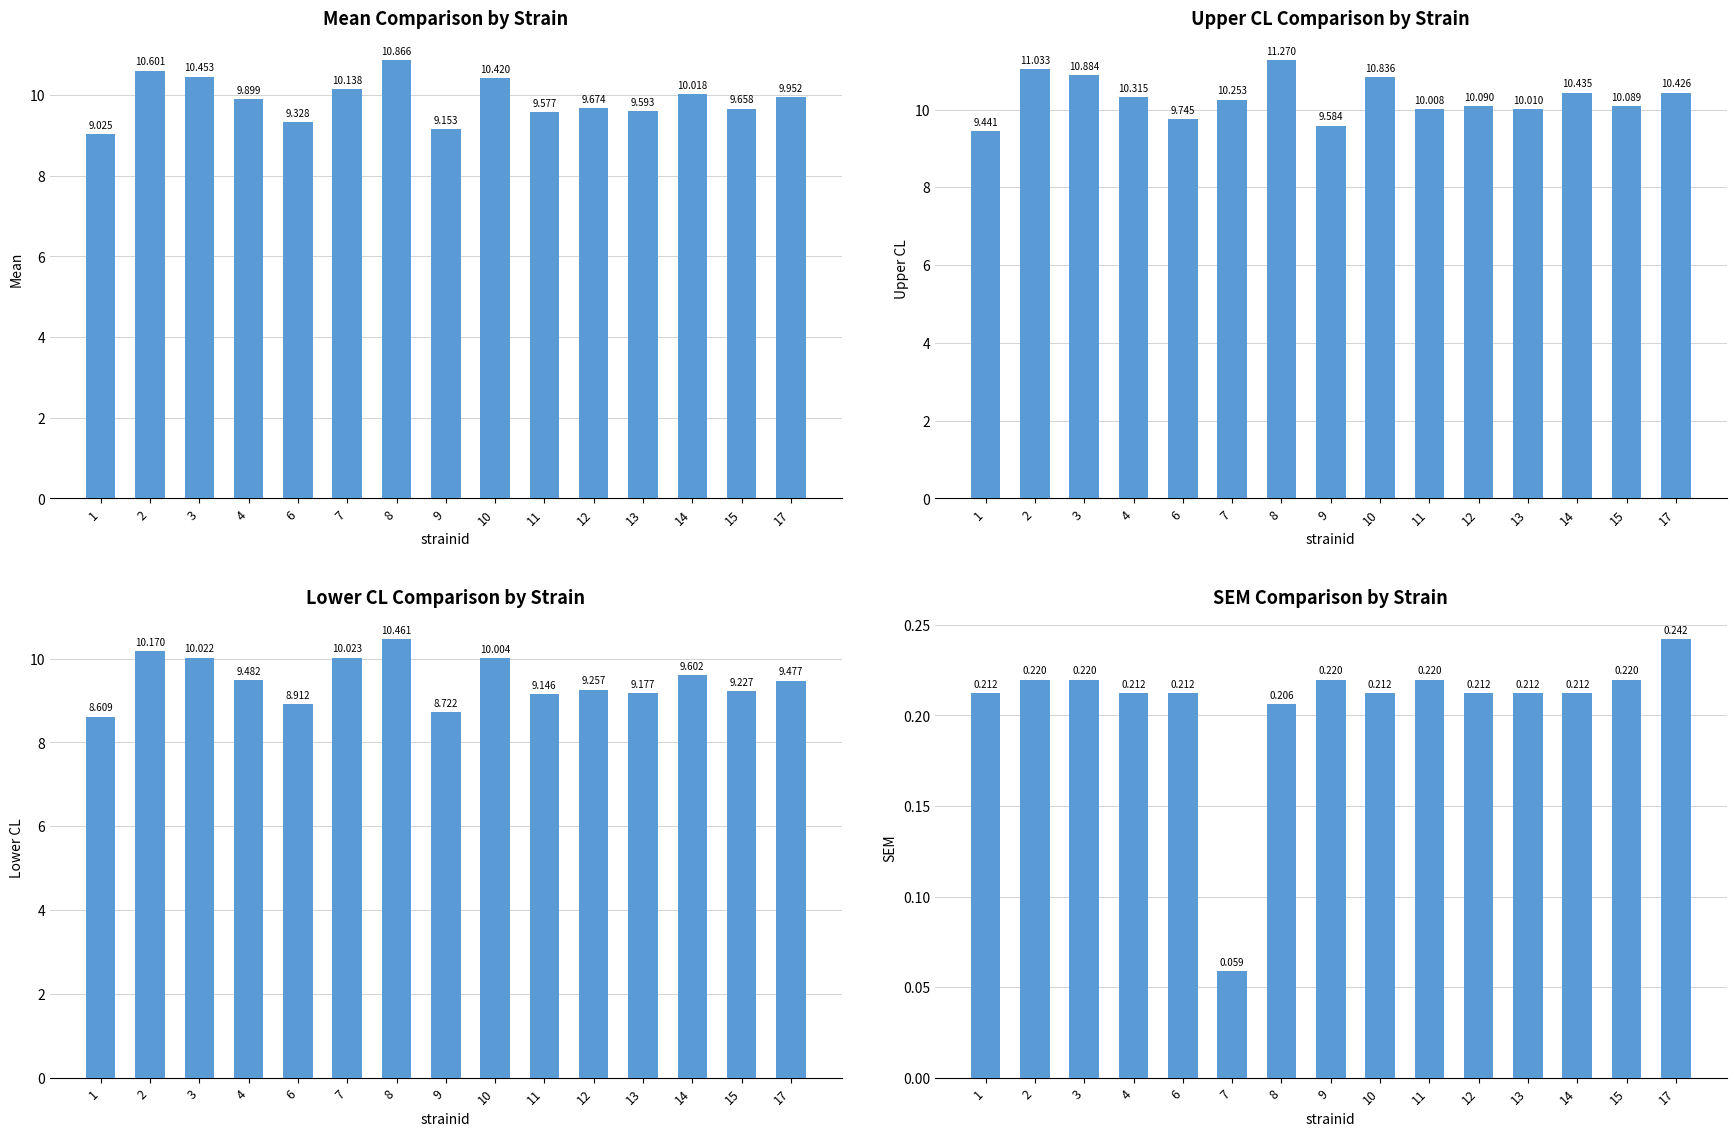

Is it true that sem equals 0.3 at 2?

False